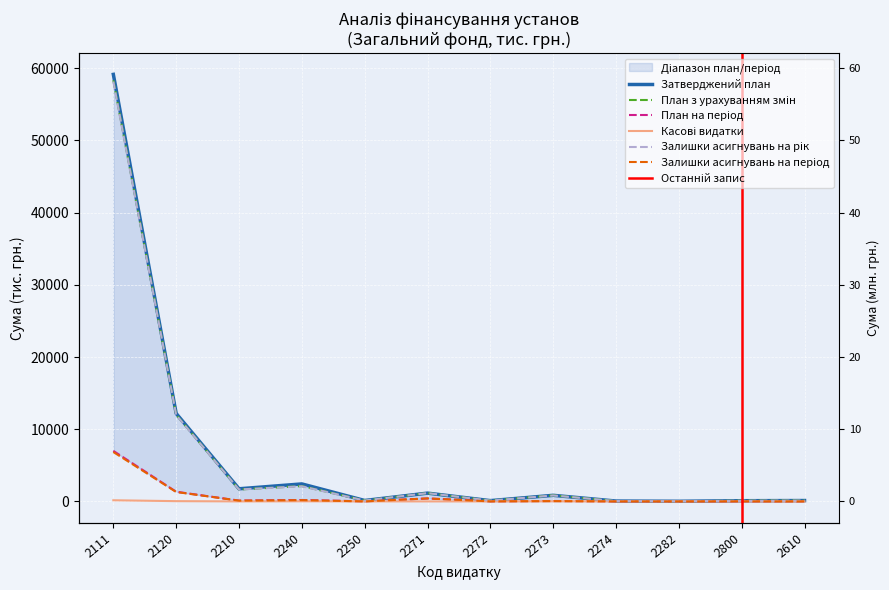

The План з урахуванням змін series shows 2644.0 at 2210. True or false?

False